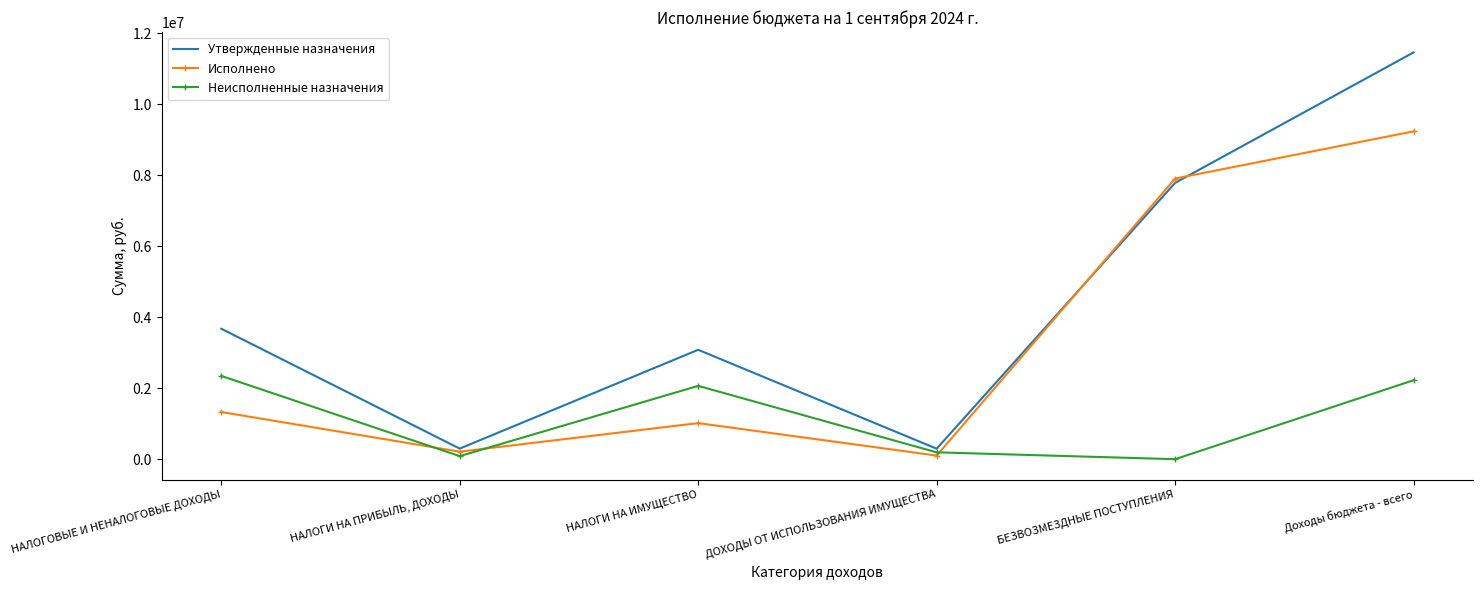

After their last crossing, which series has the higher values: Исполнено or Неисполненные назначения?

Исполнено